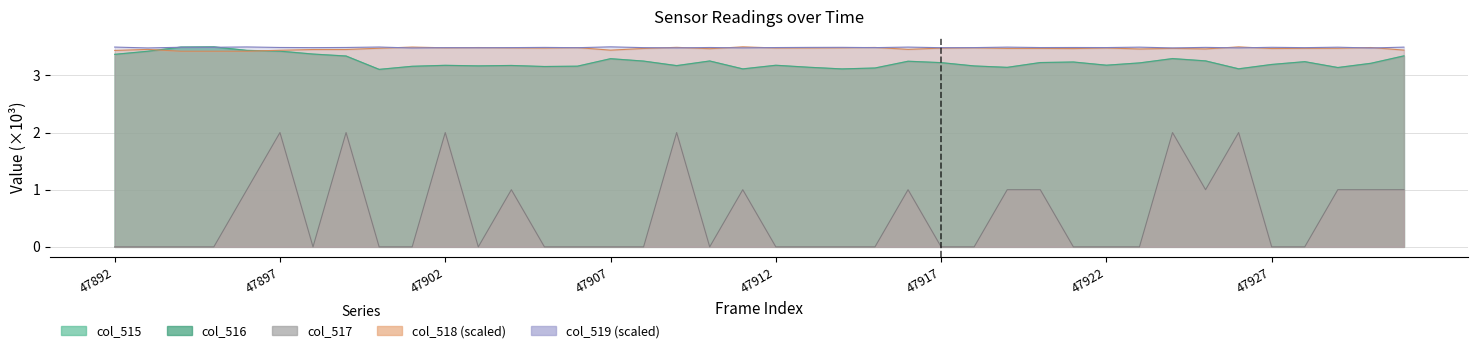

How many col_518 values are between 3 and 4?

40